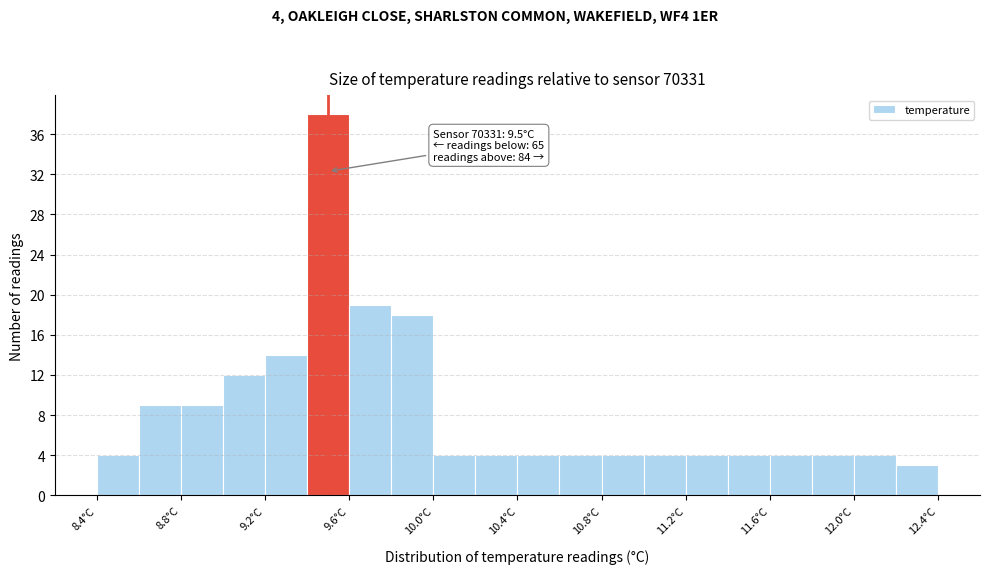

Which range on the x-axis has the tallest bar?

9.4 to 9.6